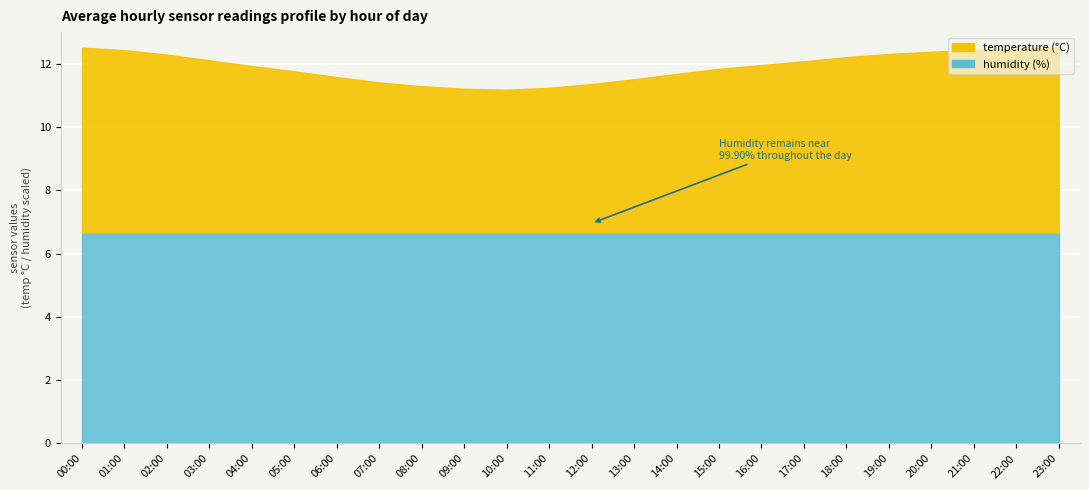

Which has a higher value, 13:00 or 18:00?

18:00